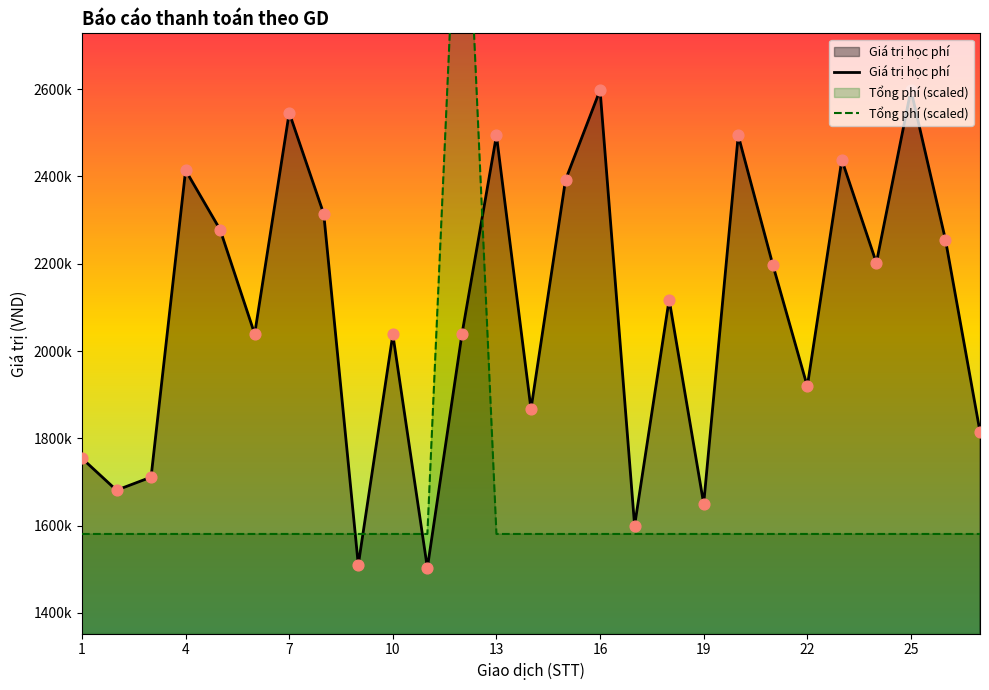

Which series reaches the minimum Y coordinate?

Giá trị học phí